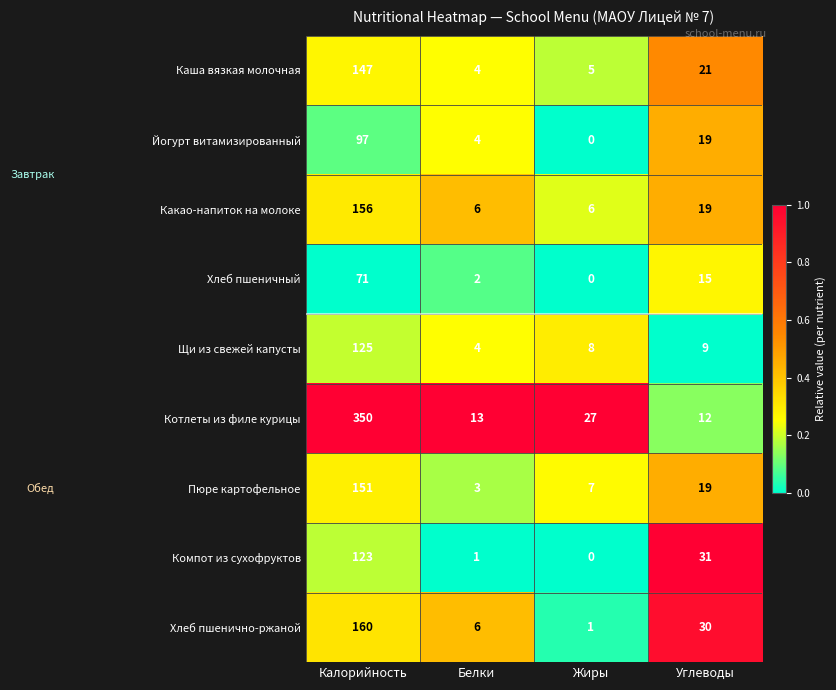

How many series are shown in this chart?

9